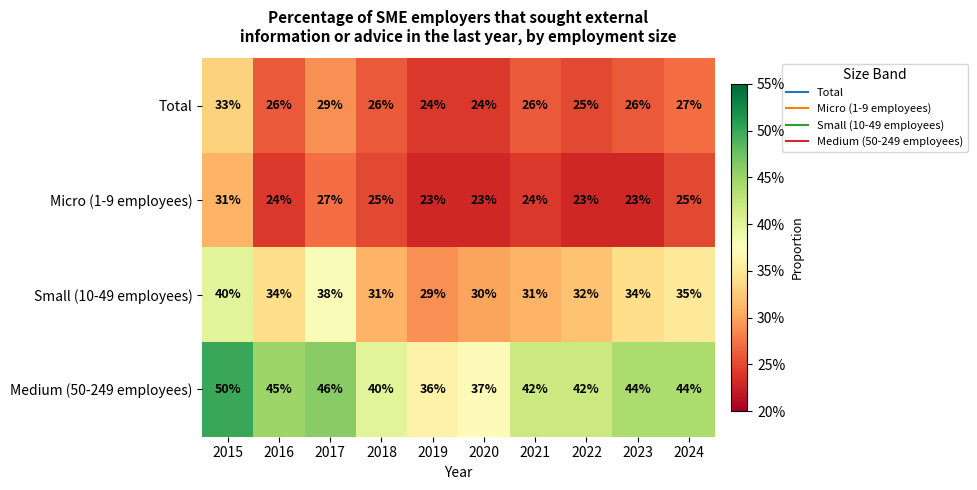

Which label corresponds to the largest value in the chart?

2015